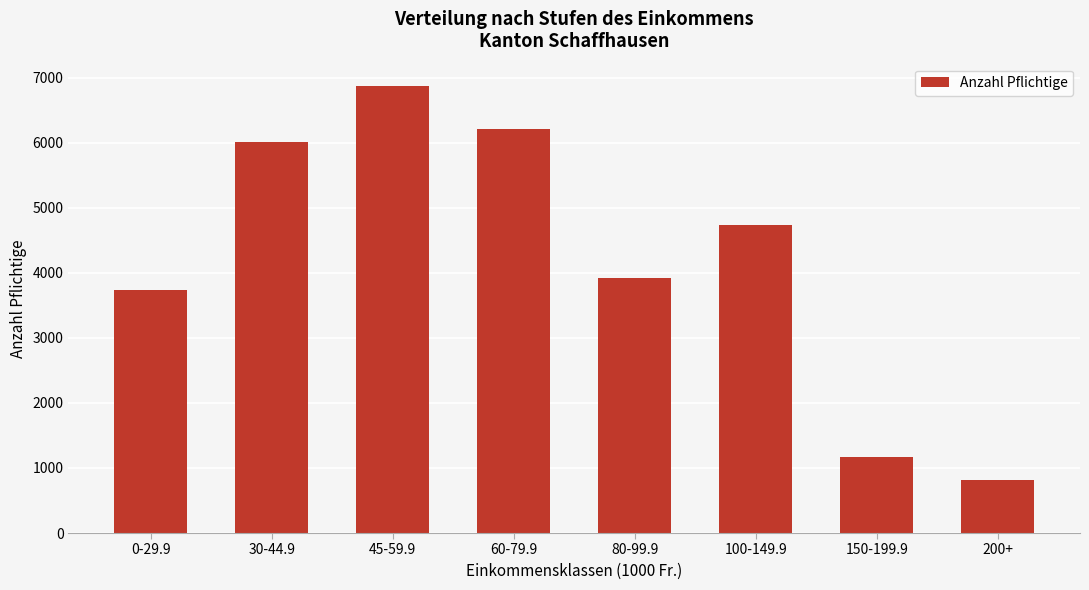

What is the difference between the maximum and second lowest values?

5709